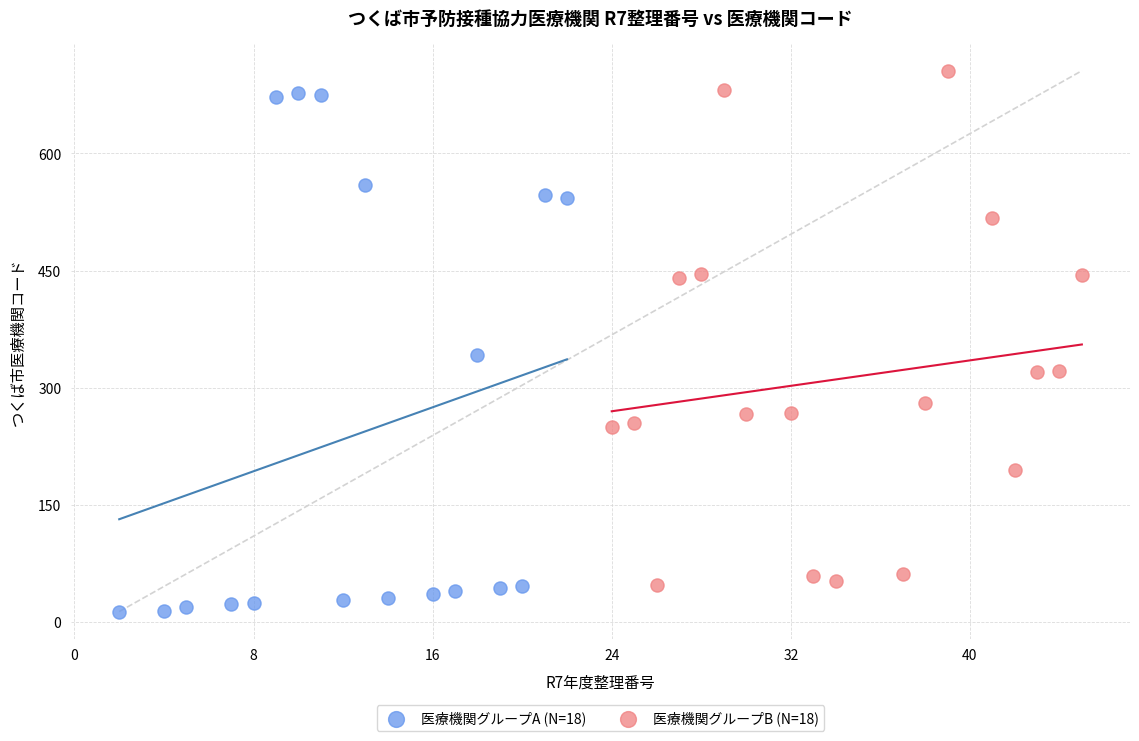

Which series reaches the minimum Y coordinate?

医療機関グループA (N=18)